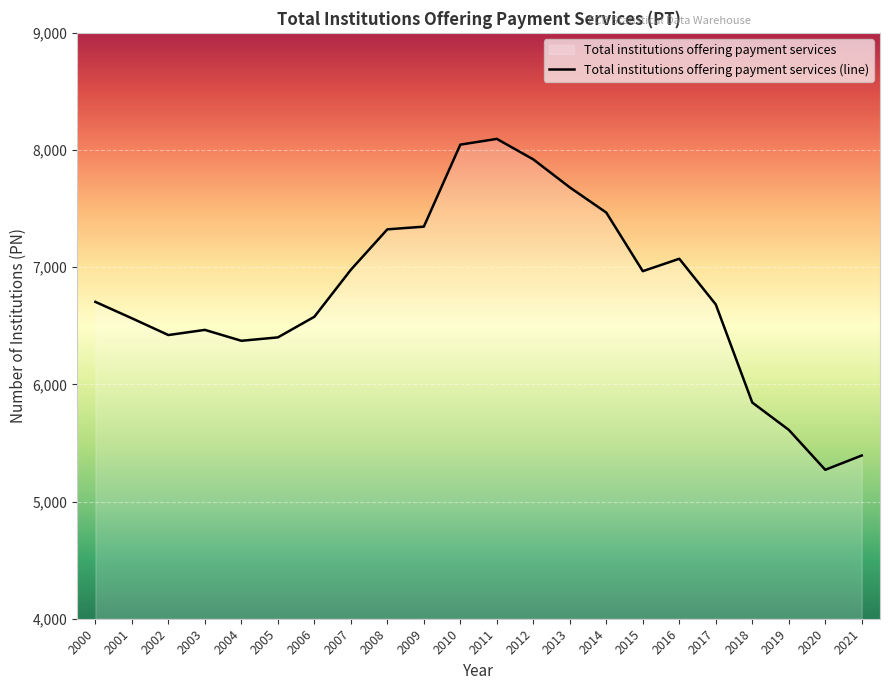

What is the value of the 12th point from the left?

8095